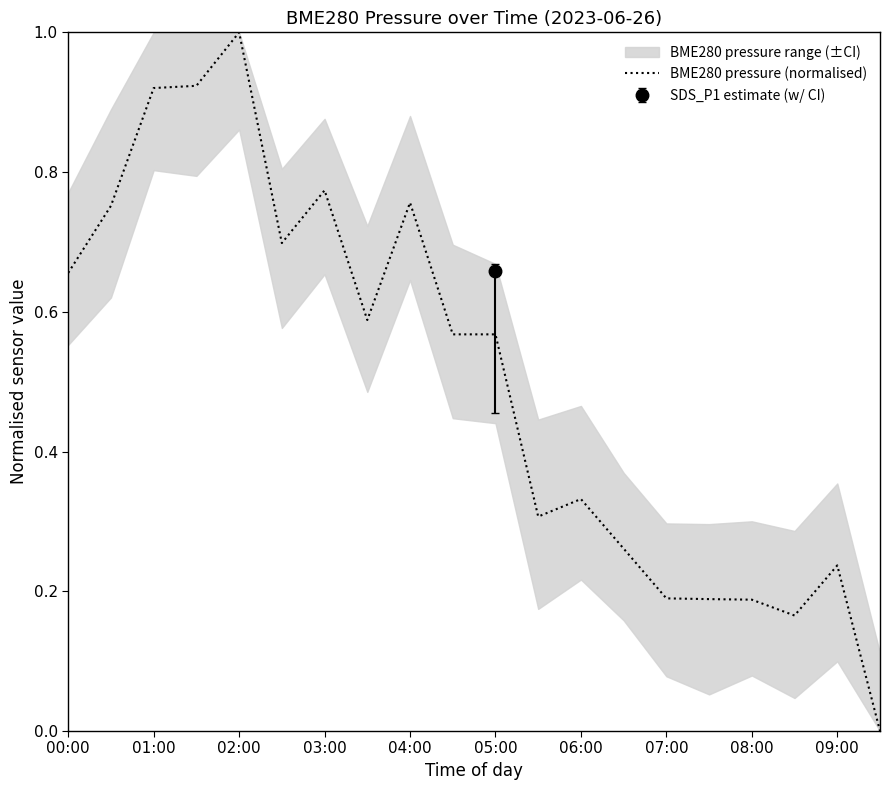

True or false: the data has more than 2 interior local peaks.

True